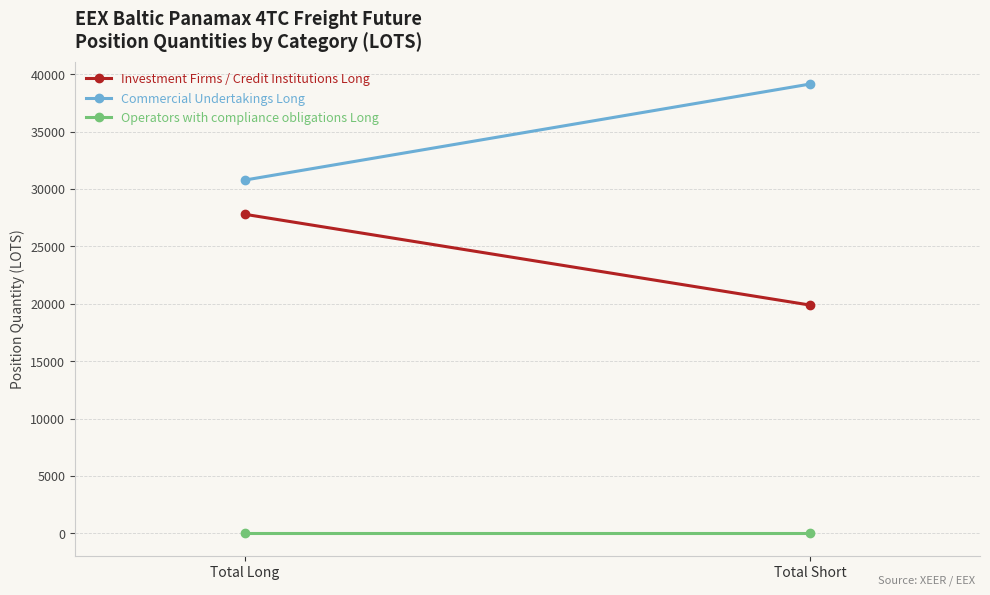

What is the label of the 1st point from the right?

Total Short